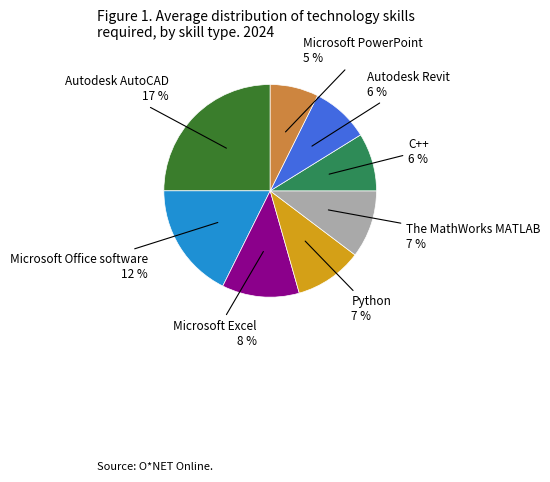

What portion of the pie excludes Microsoft PowerPoint?

92.6%